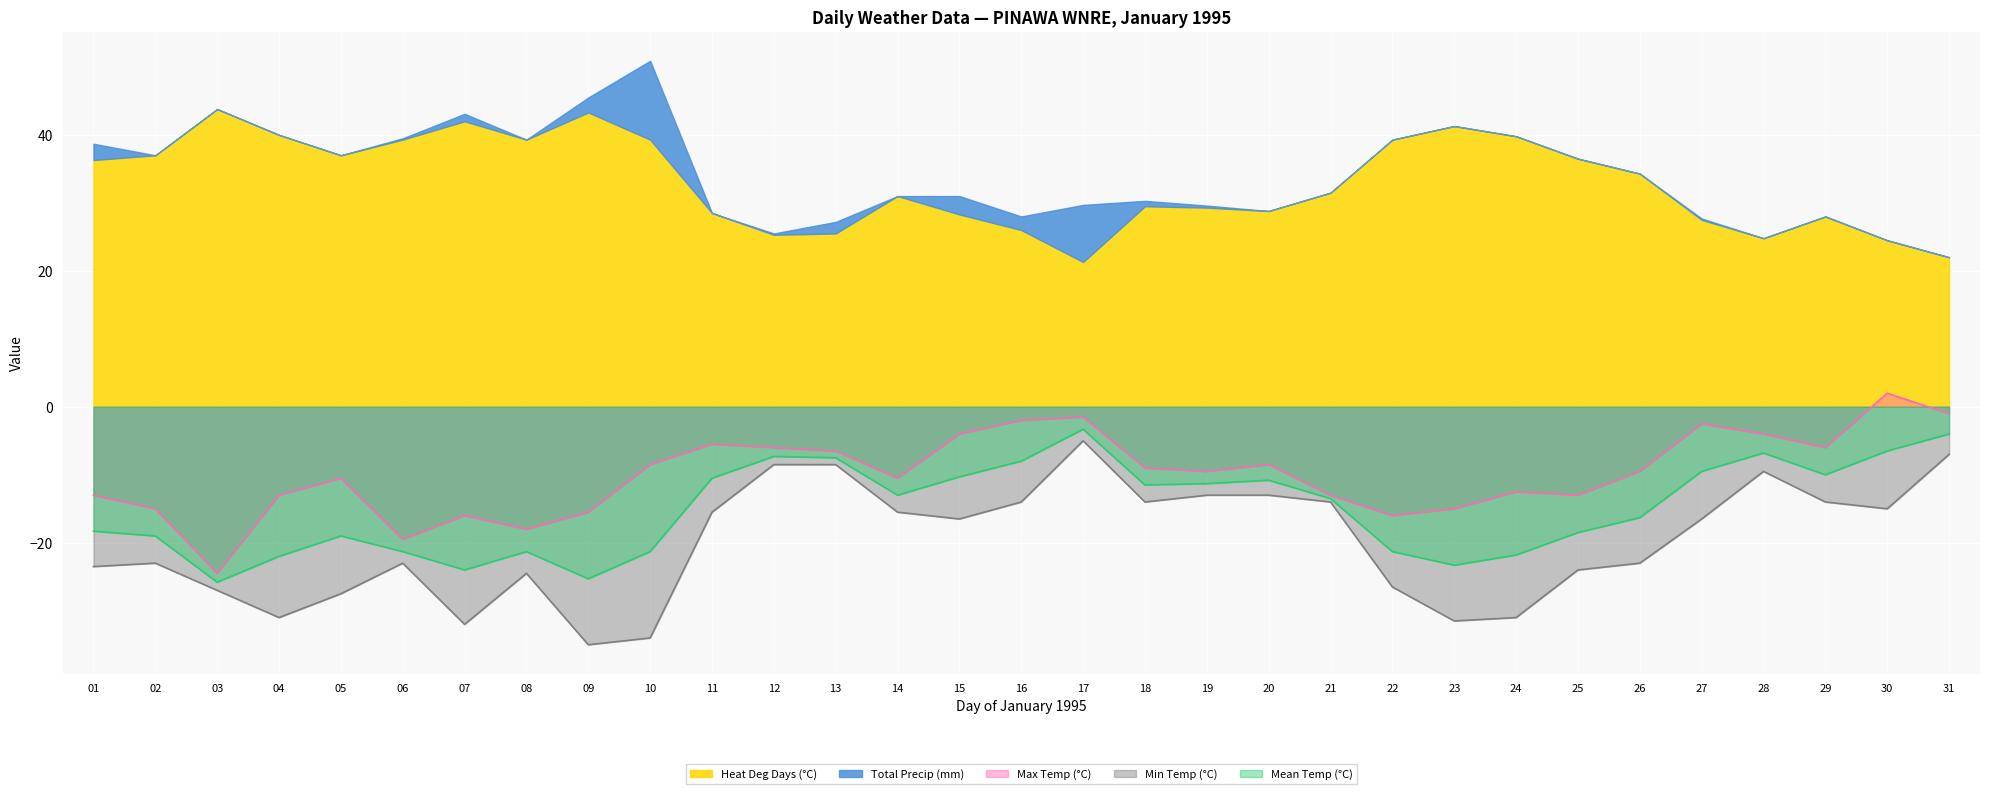

The Mean Temp (°C) series shows -16.7 at 27. True or false?

False